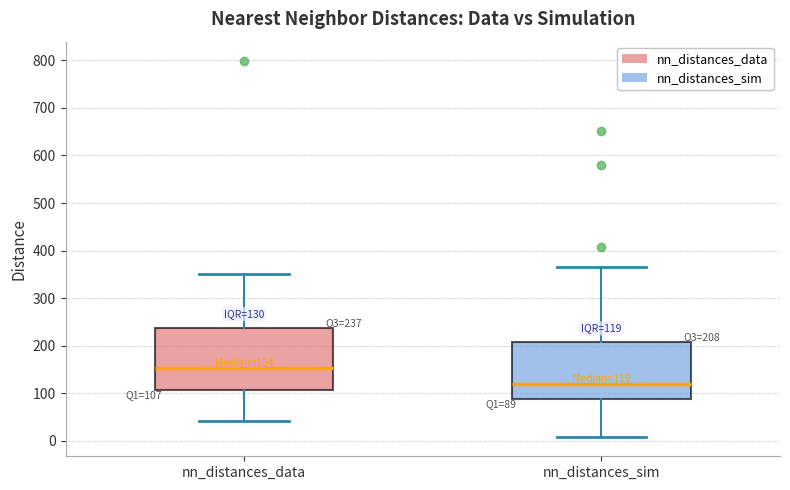

Which box has the lowest median line?

nn_distances_sim